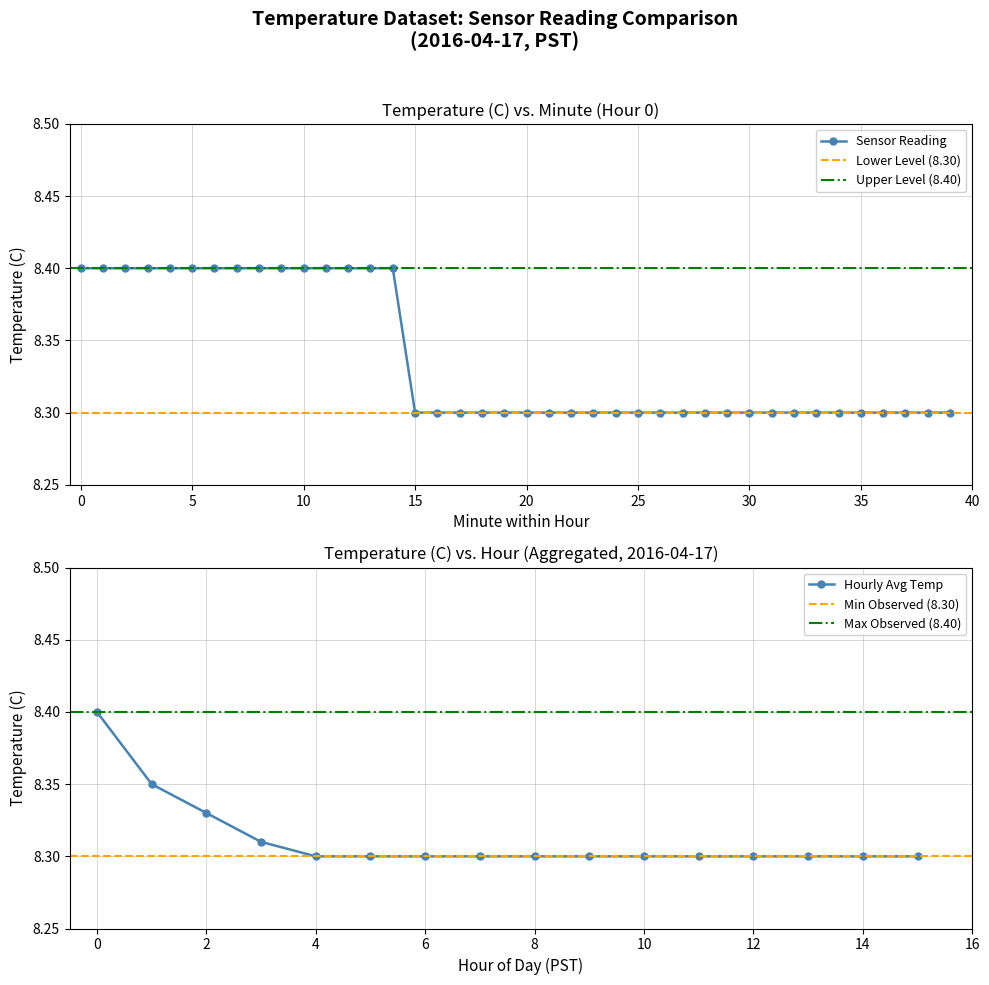

What is the sum of the Temperature (C) values at 15 and 10?

16.6